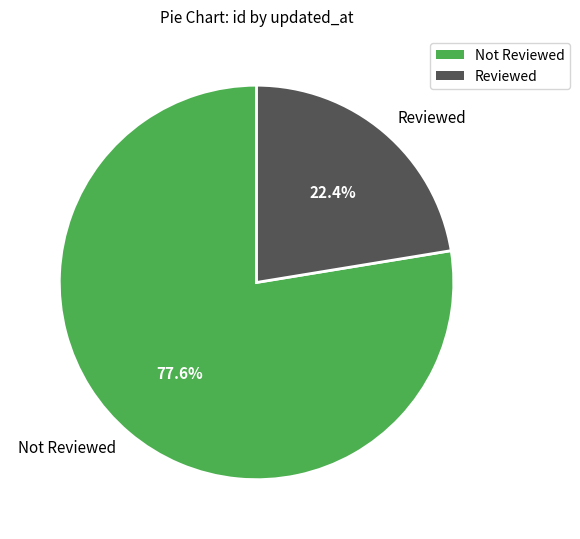

Which category has the biggest portion of the pie?

Not Reviewed